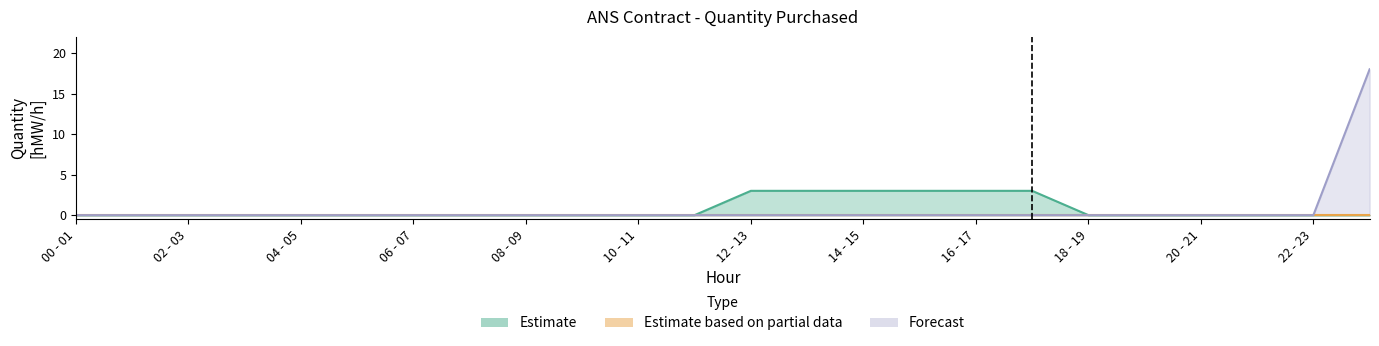

True or false: Estimate and Forecast cross at least once.

False